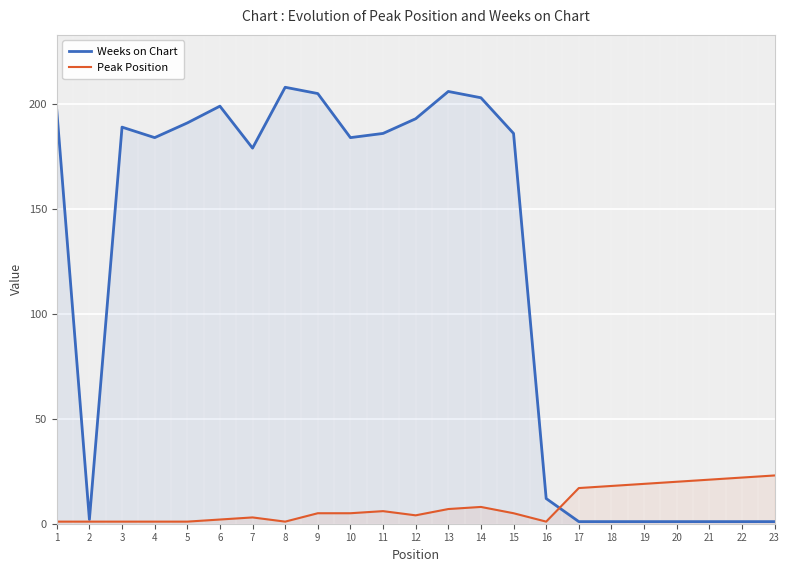

Where is the first local minimum for Weeks on Chart?

2